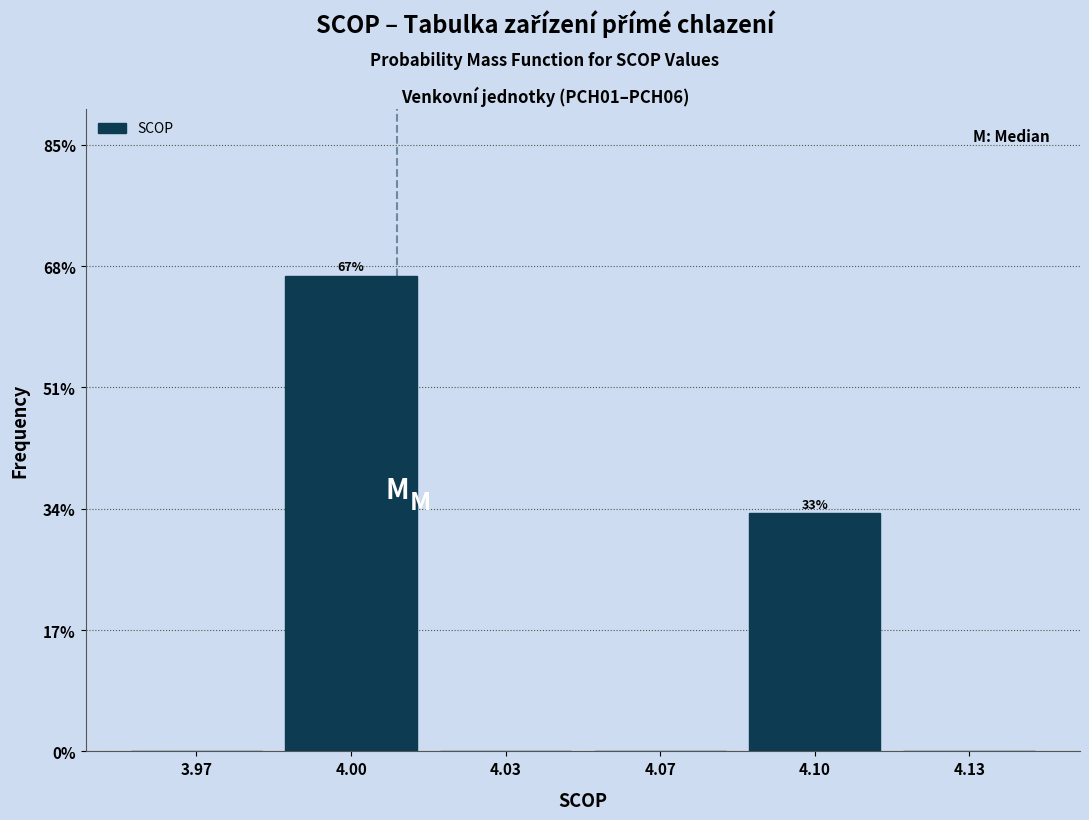

Reading left to right, list all the values displayed in this chart.

3.97=0.0	4.00=66.7	4.03=0.0	4.07=0.0	4.10=33.3	4.13=0.0